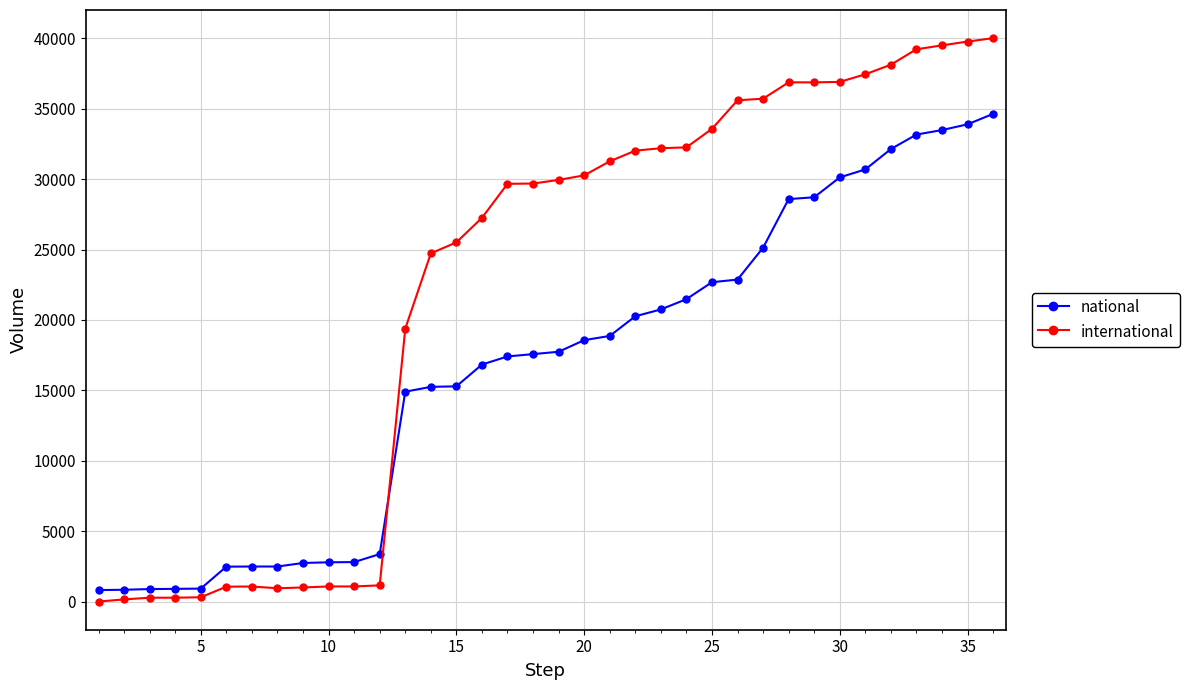

Which series has the largest total across all categories?

international